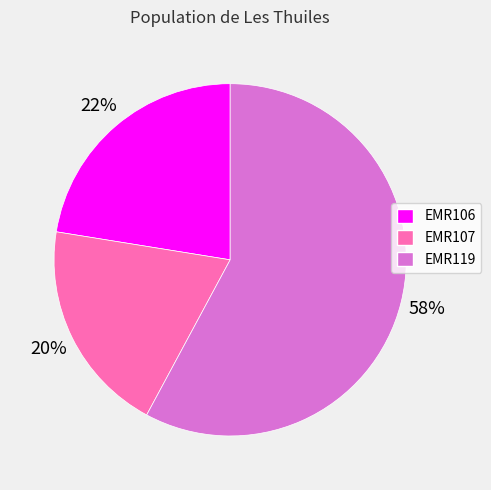

How many slices are in this pie chart?

3